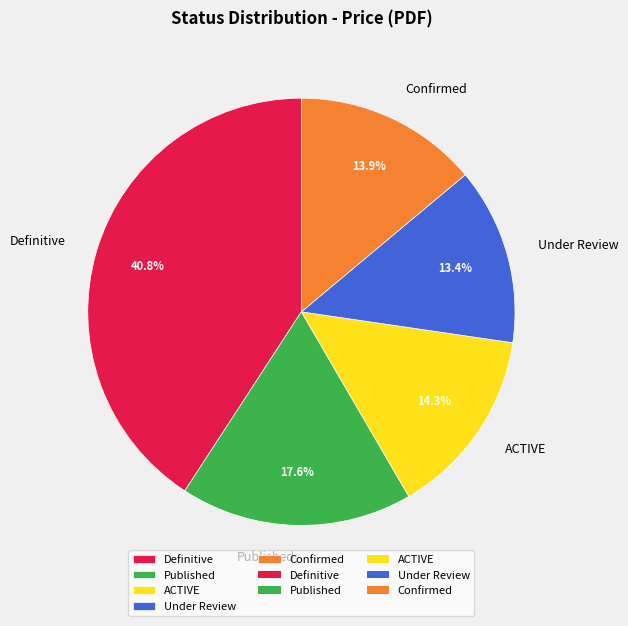

To the nearest percent, what is the average slice percentage?

20%